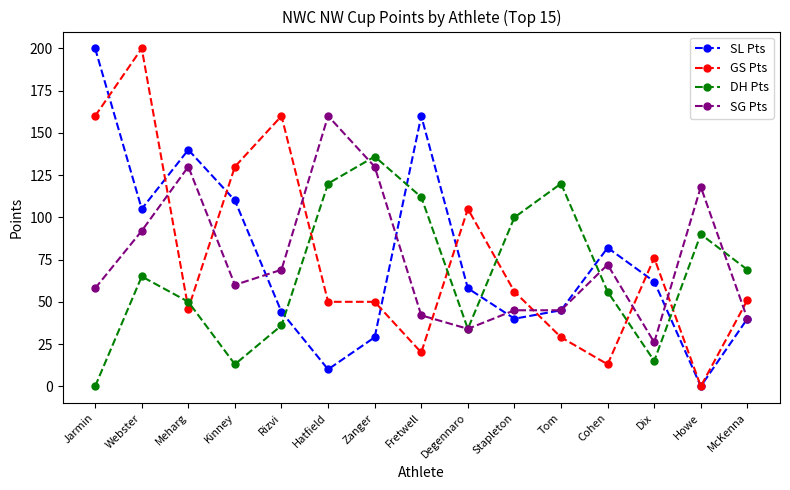

Between Webster and Kinney, which series saw the biggest shift?

GS Pts